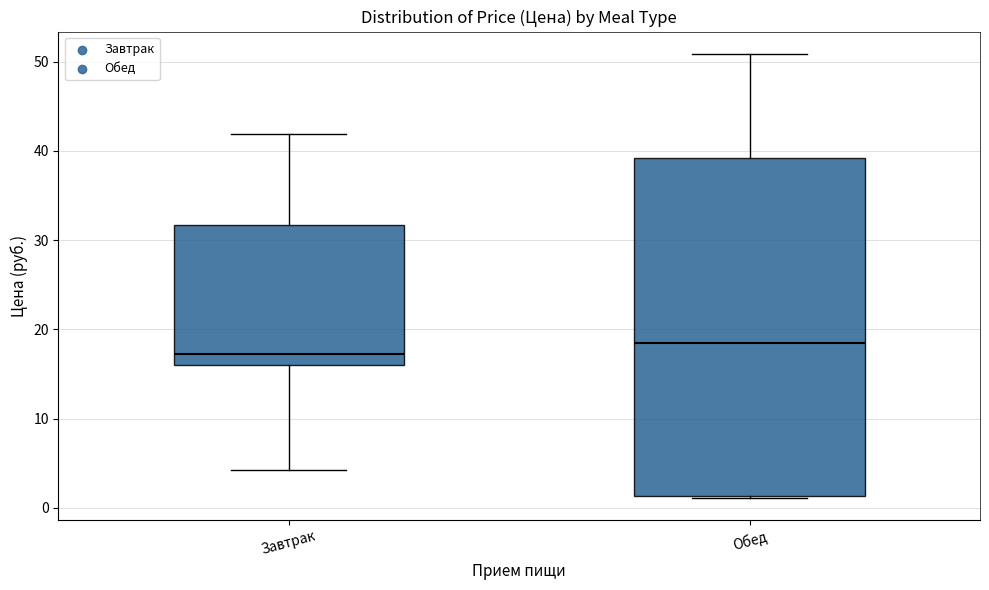

Comparing the boxes themselves (not the whiskers), which one is the tallest?

Обед